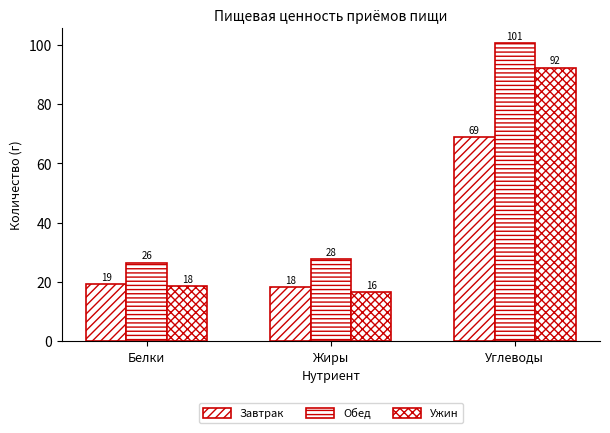

At which label is Завтрак closest to 43?

Белки